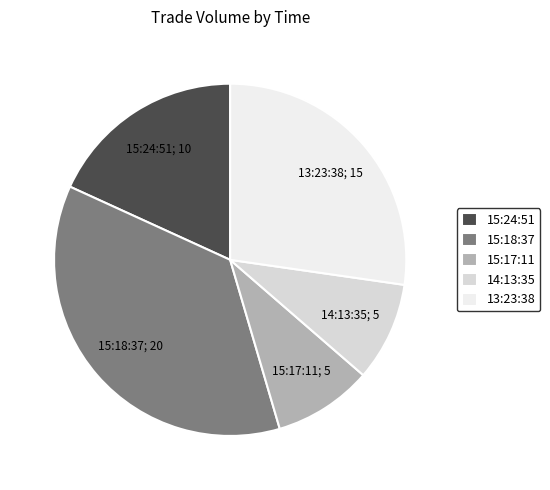

Is it true that 15:17:11 is 9% of the pie?

True